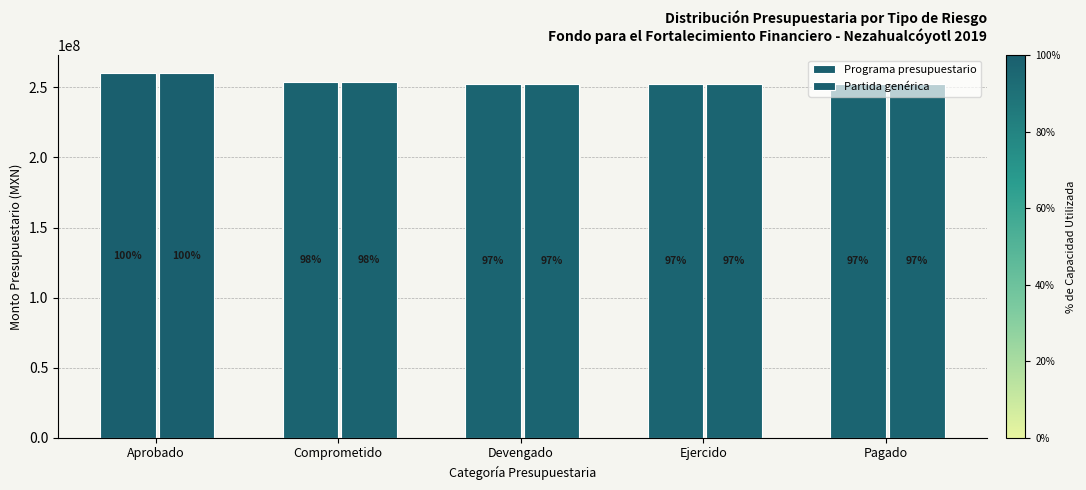

The Partida genérica series shows 252775544.0 at Ejercido. True or false?

True